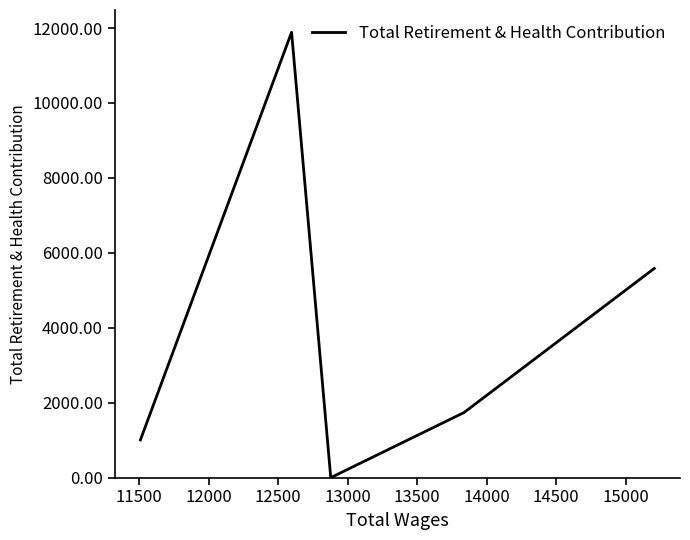

How many points are higher than both their immediate neighbors (excluding endpoints)?

1